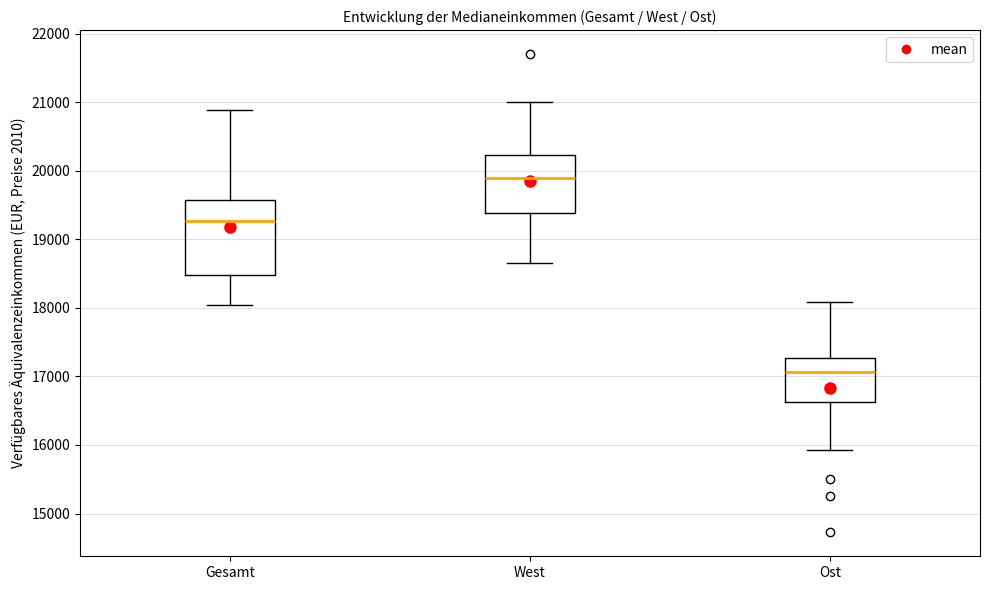

Reading left to right, read every box against the y-axis: the position of its median line, the range the box covers, and the ends of its whiskers. The values are not printed on the chart, so give them approximately, as read against the axis.

Gesamt: median 19300, box 18500 to 19600, whiskers 18000 to 20900
West: median 19900, box 19400 to 20200, whiskers 18700 to 21000
Ost: median 17100, box 16600 to 17300, whiskers 15900 to 18100